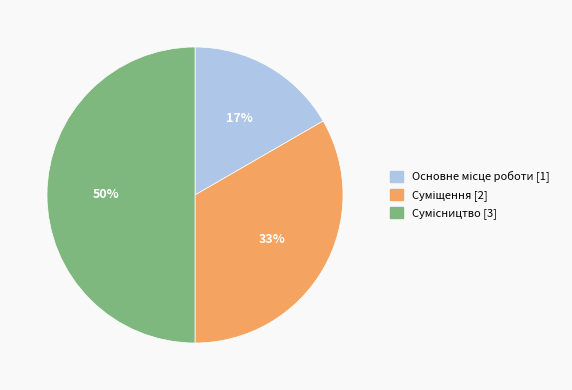

To the nearest percent, what is the difference between the largest and smallest slice percentages?

33%